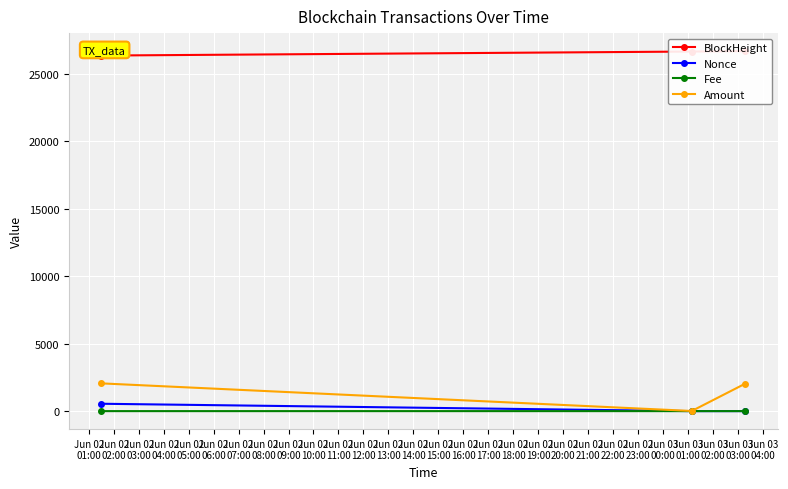

Between Jun 02
02:00 and Jun 02
03:00, which series saw the biggest shift?

Amount